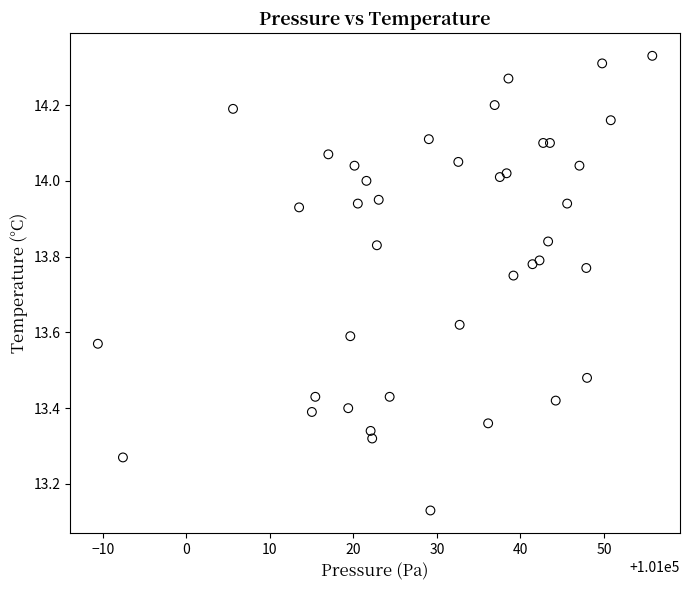

What is the range of Y values (max minus min)?

1.2